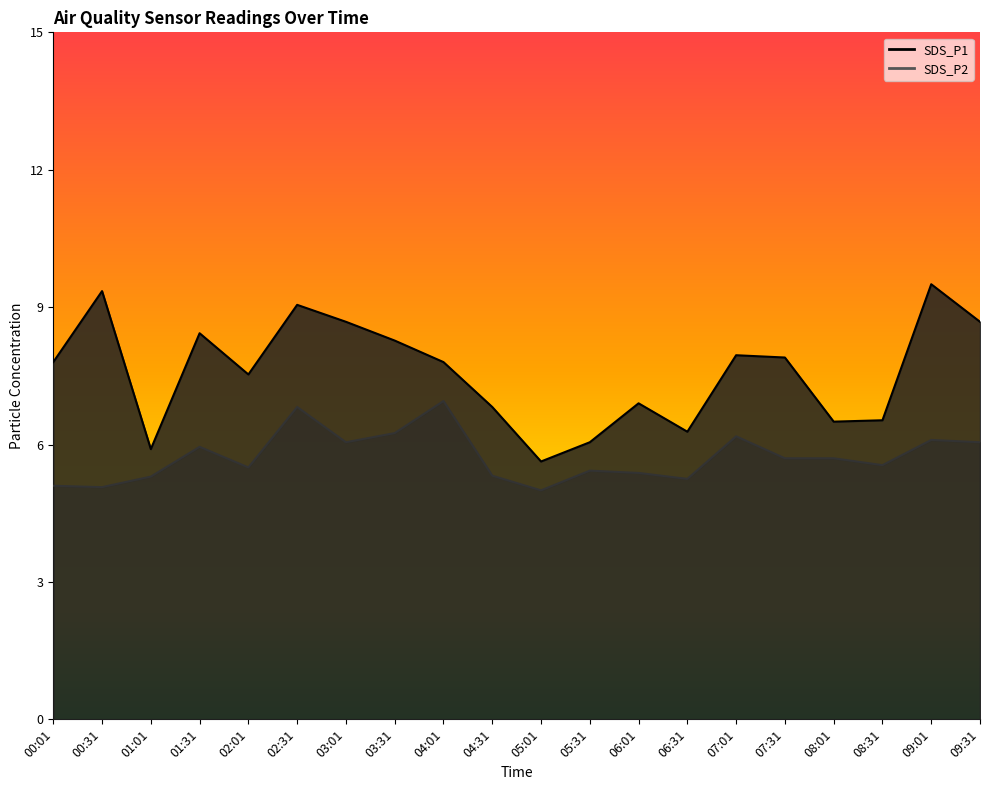

True or false: SDS_P1 and SDS_P2 cross at least once.

False